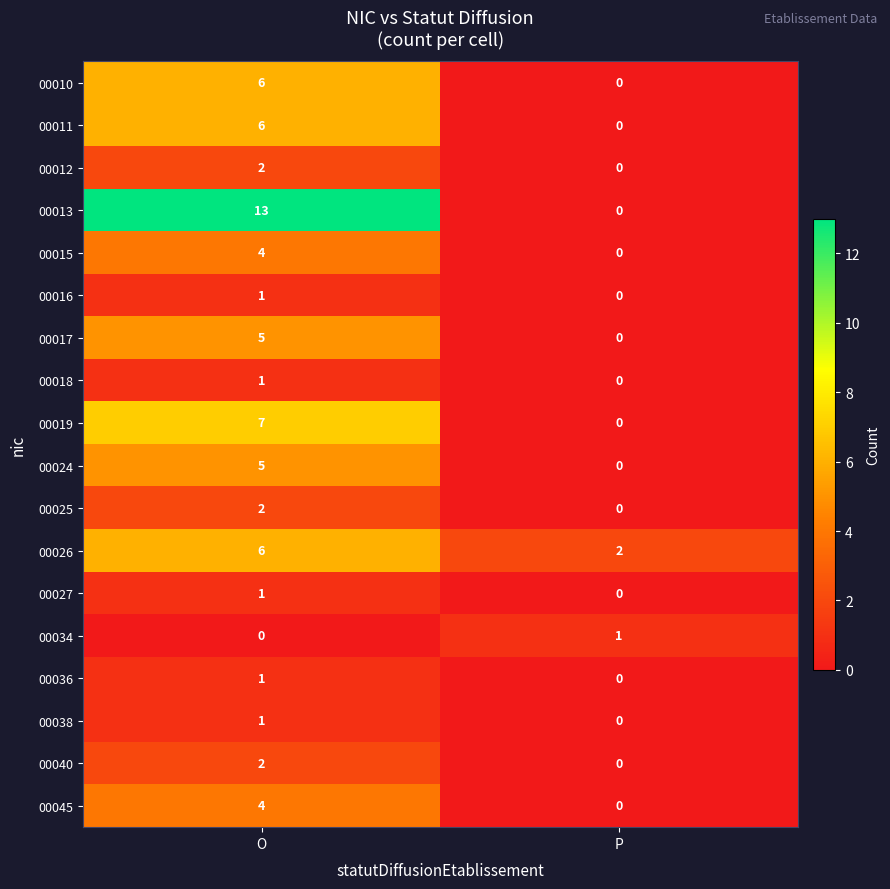

True or false: 00013 has a value of 6 at P.

False